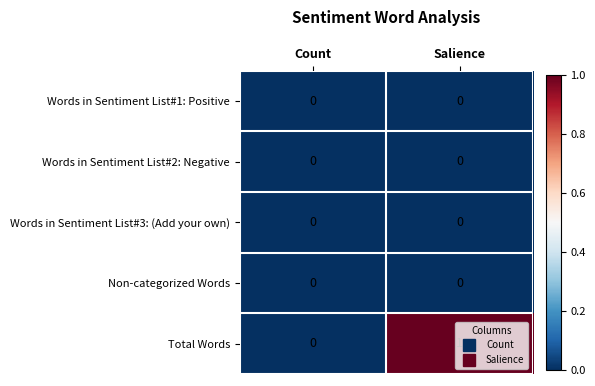

How many distinct data groups are displayed?

5